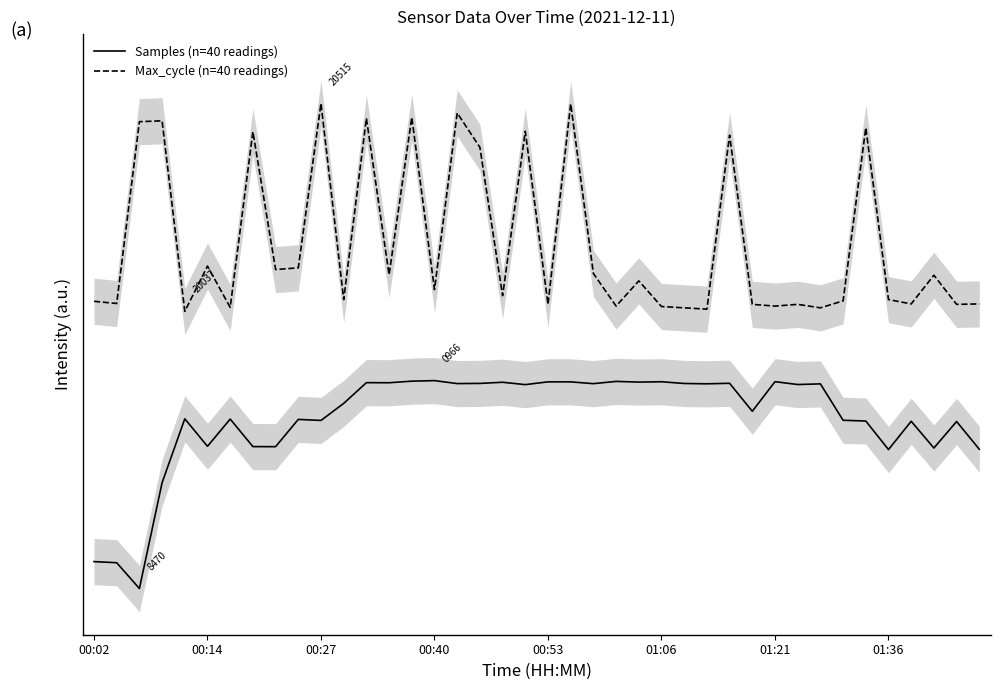

True or false: Samples (n=40 readings) has more than 0 interior local peaks.

True